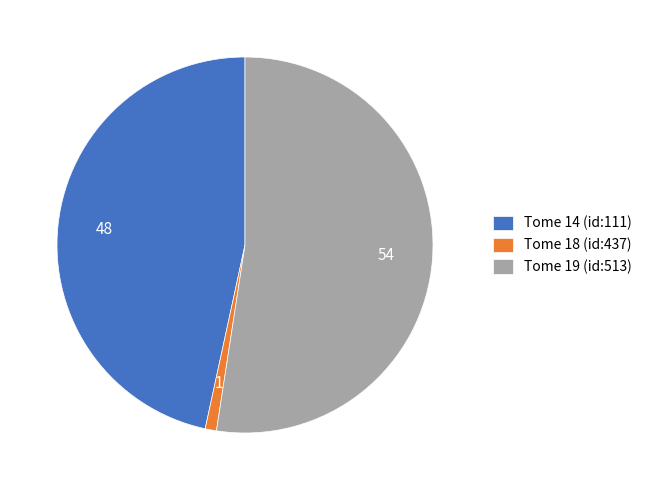

How many segments does this pie chart have?

3